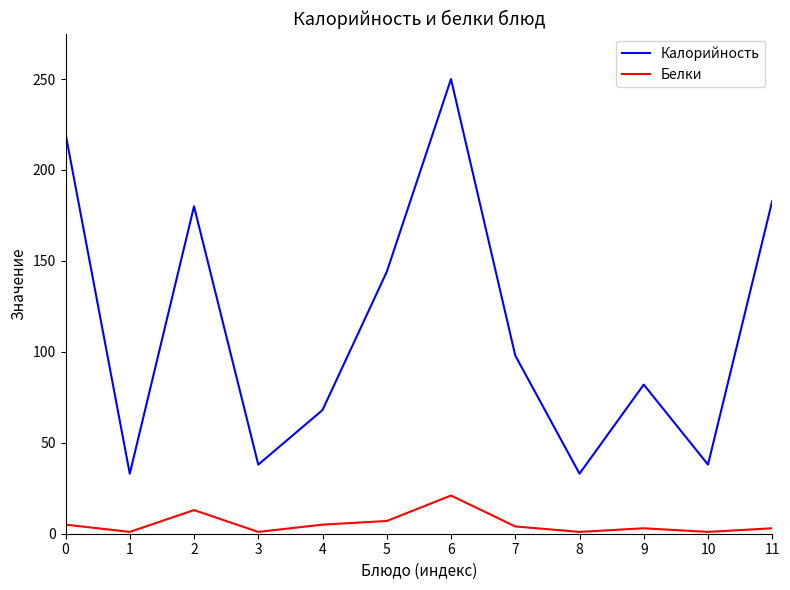

The Калорийность series shows 183 at 11. True or false?

True